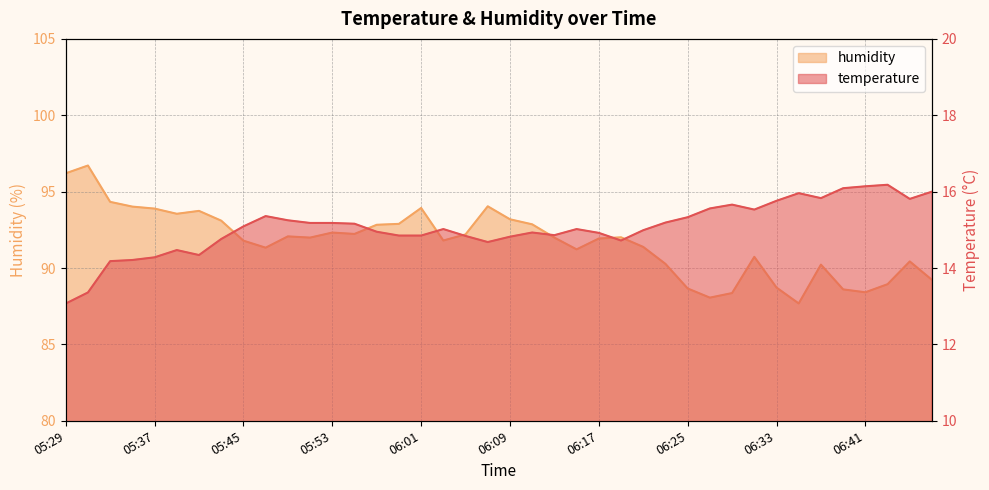

How many lines are shown in the chart?

2